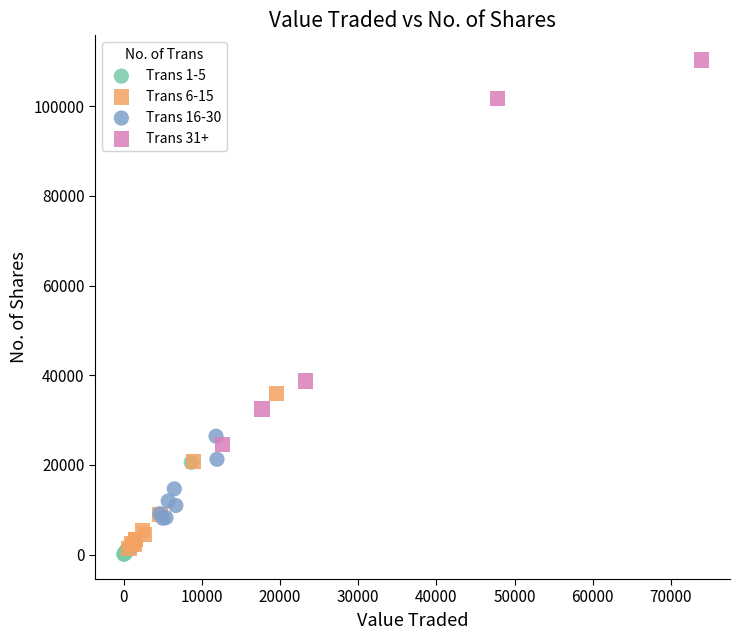

Which series has the largest Y range (max minus min)?

Trans 31+